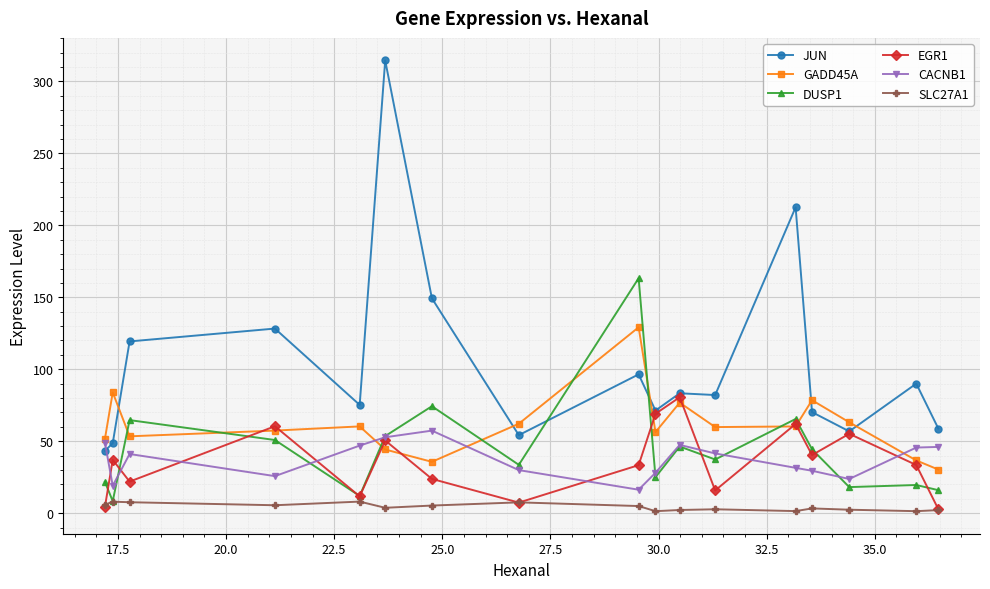

Rank the series by their maximum value, from highest to lowest.

JUN, DUSP1, GADD45A, EGR1, CACNB1, SLC27A1